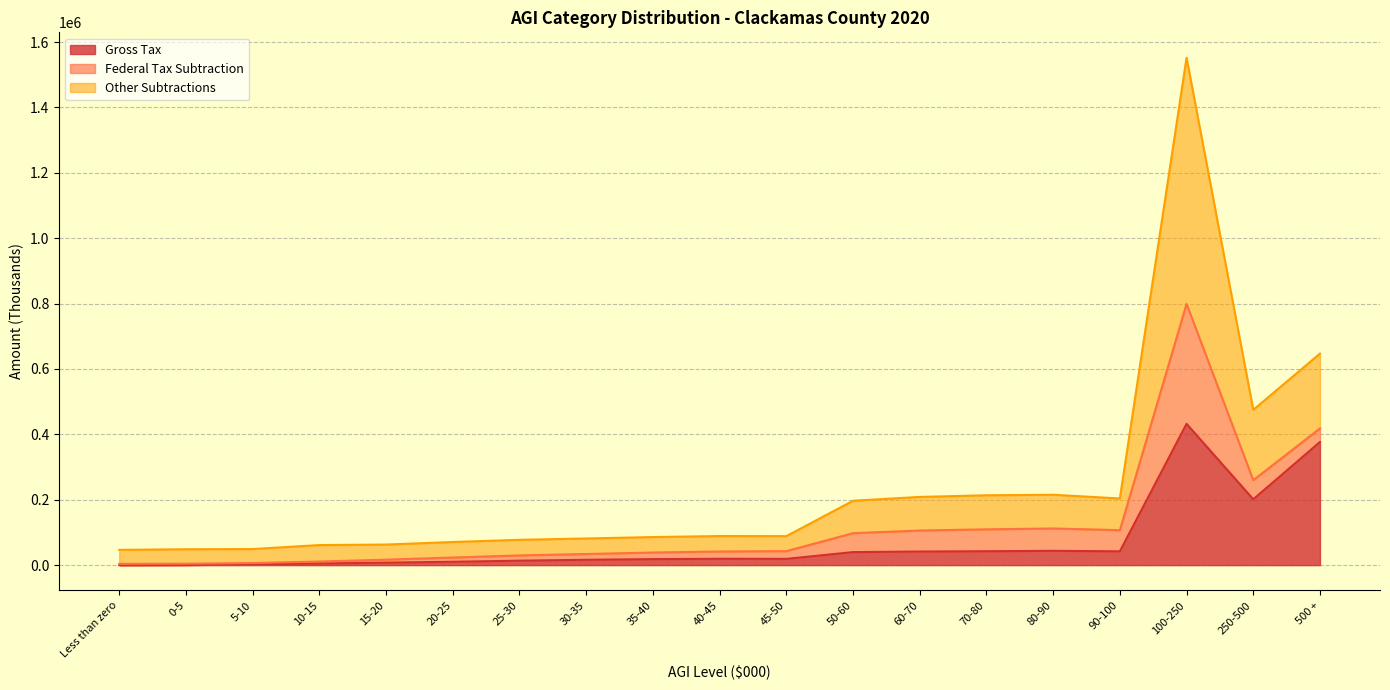

Count the number of data series in this chart.

3